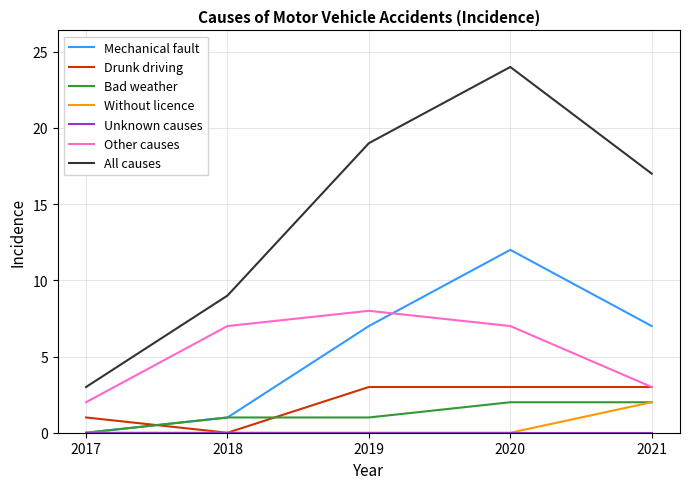

What value does the Drunk driving series have at 2020?

3